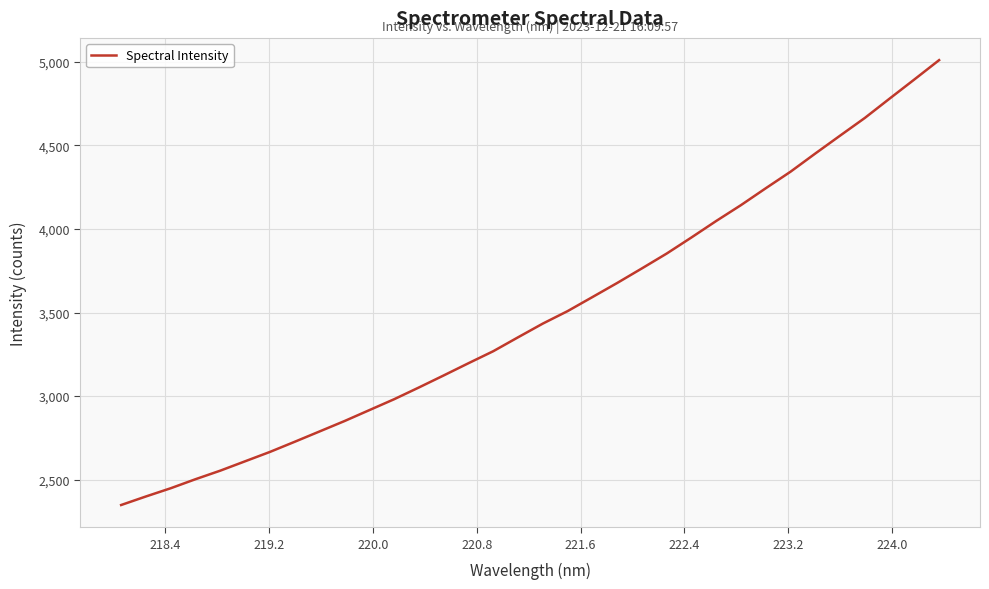

What is the maximum value shown in the chart?

5010.6